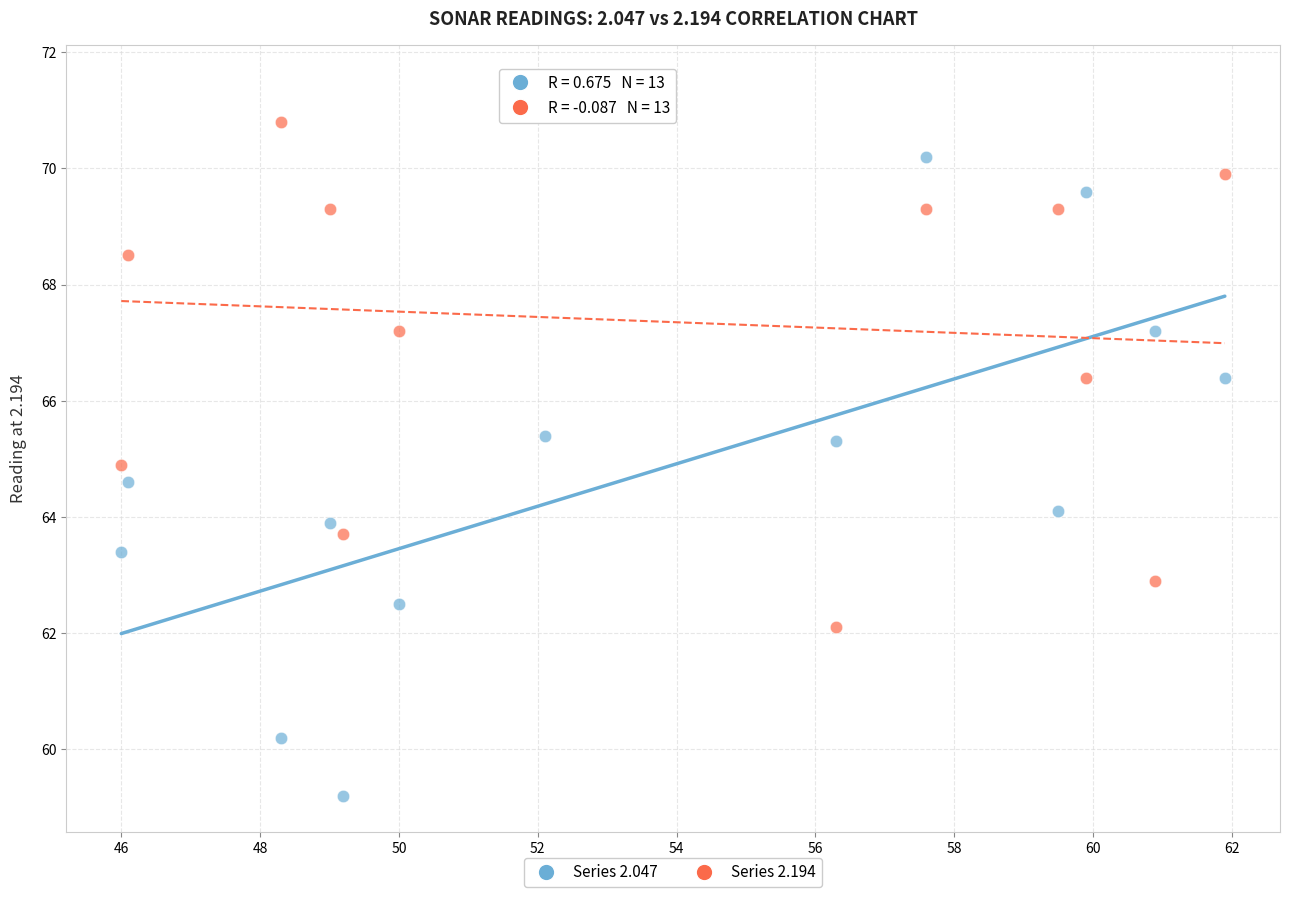

What are all the series names shown in the legend?

Series 2.047, Series 2.194